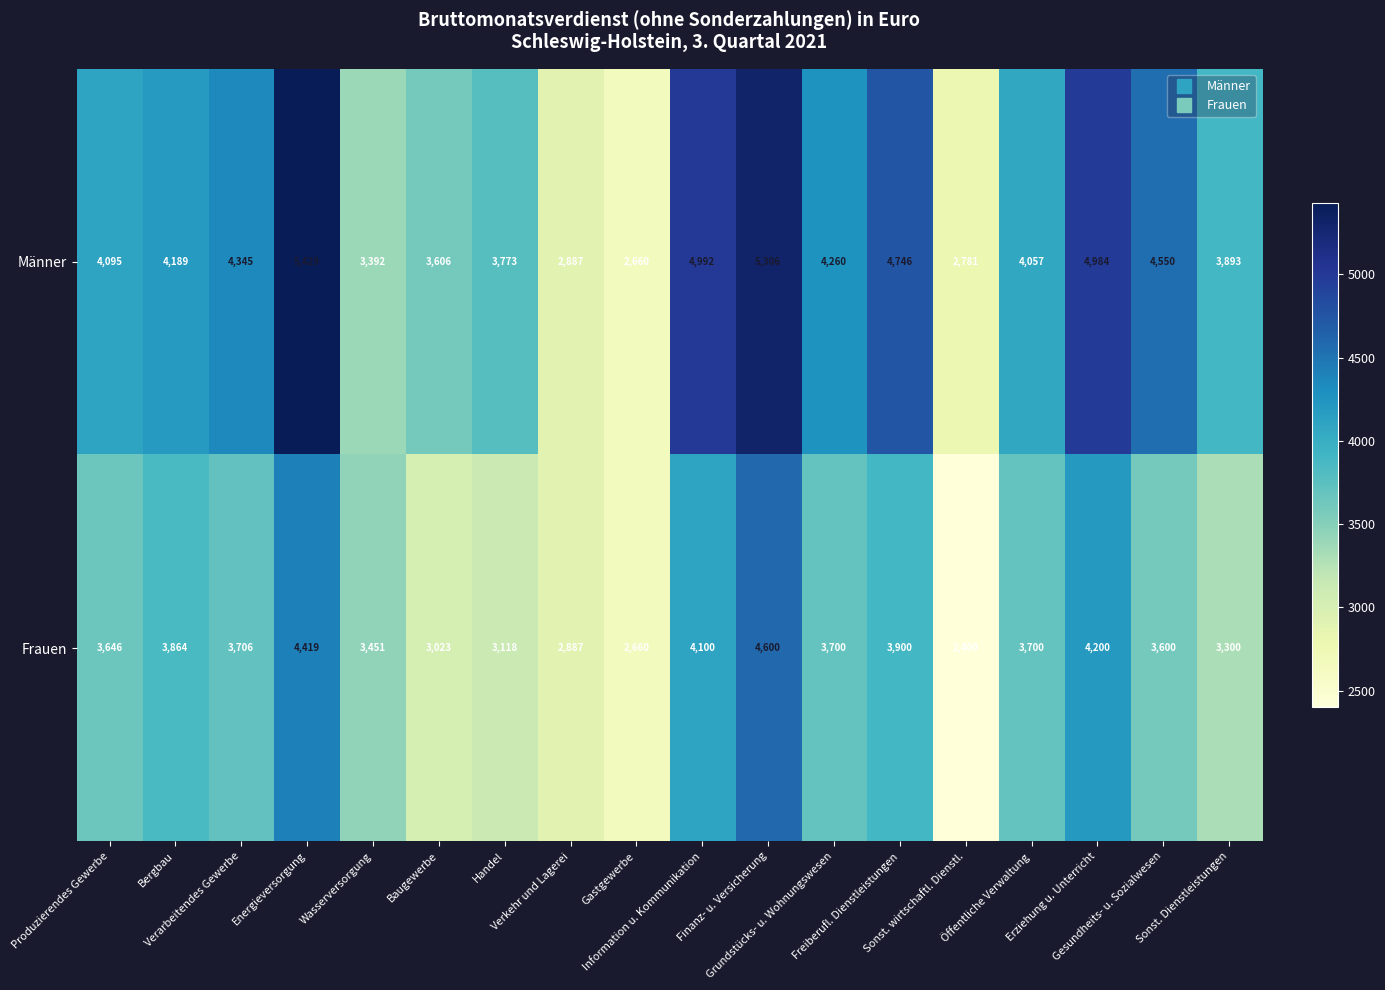

How many categories are shown in the chart?

18